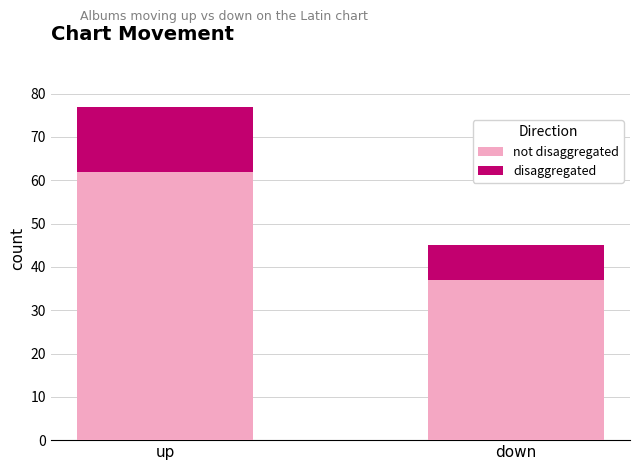

What is the total value across all series at up?

77